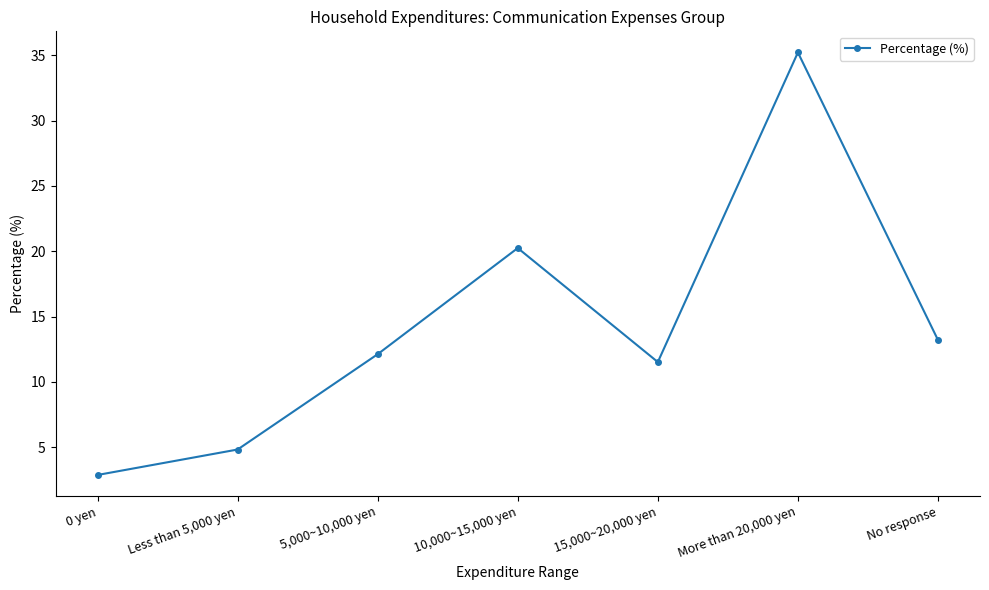

Rank the categories by value from highest to lowest.

More than 20,000 yen, 10,000~15,000 yen, No response, 5,000~10,000 yen, 15,000~20,000 yen, Less than 5,000 yen, 0 yen